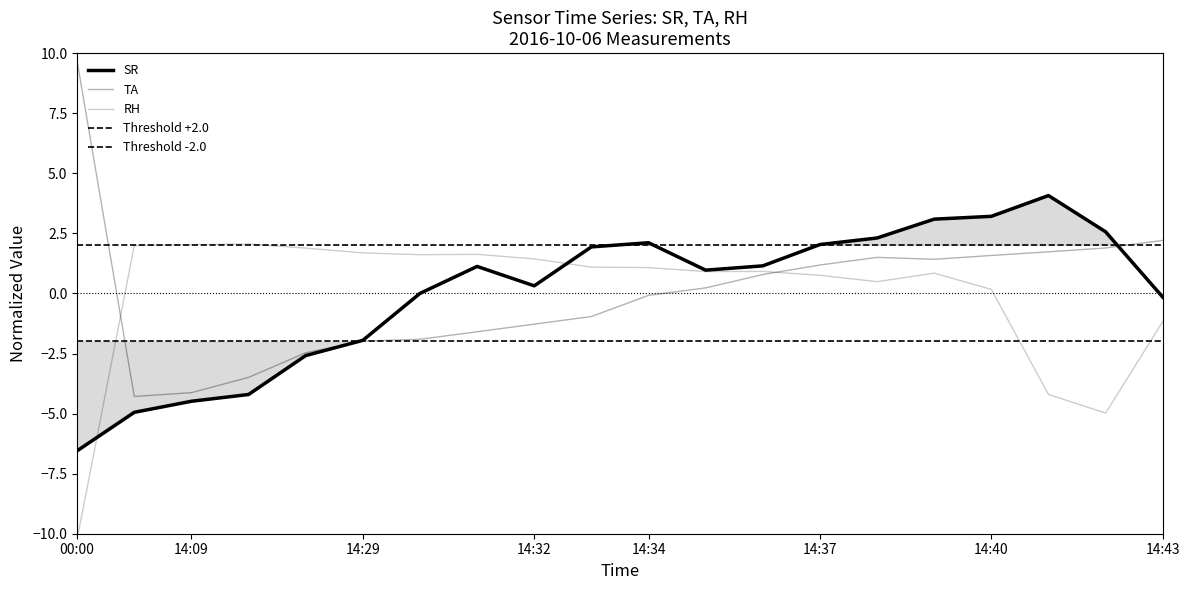

Where does the SR series first go above 1?

14:31